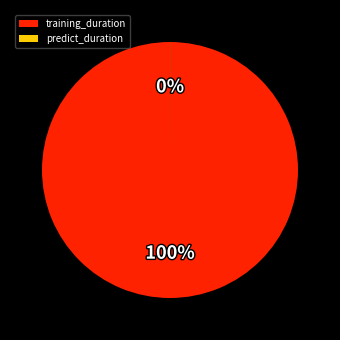

What is the majority slice?

training_duration